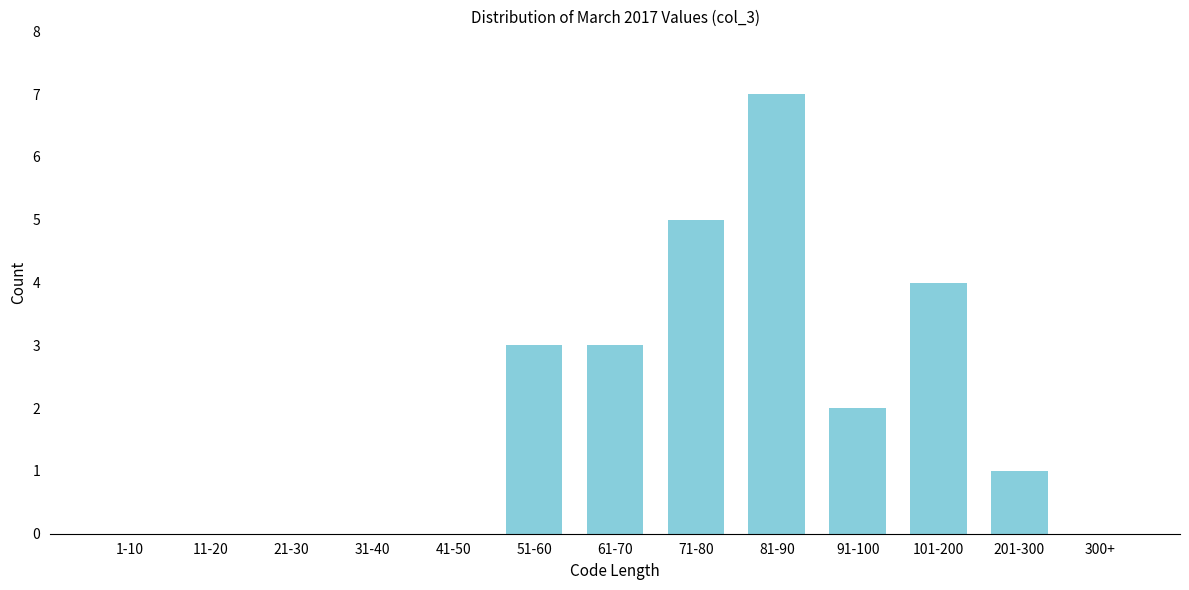

Reading left to right, transcribe all the data shown in this chart.

1-10=0	11-20=0	21-30=0	31-40=0	41-50=0	51-60=3	61-70=3	71-80=5	81-90=7	91-100=2	101-200=4	201-300=1	300+=0